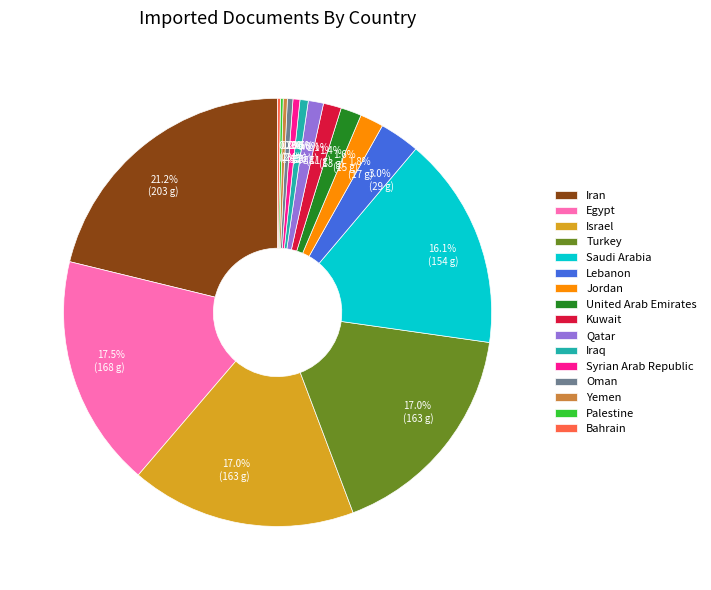

What percentage is NOT represented by Lebanon?

97.0%